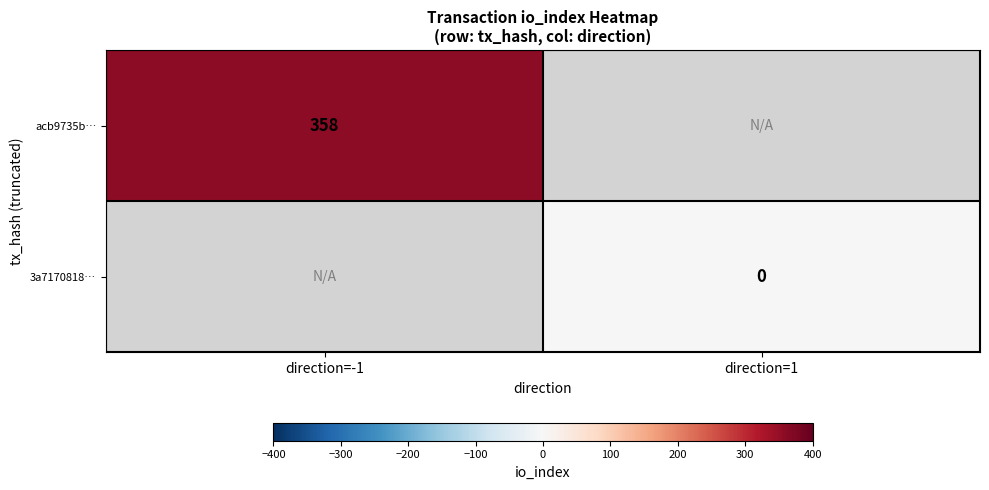

Is it true that acb9735b… equals 358 at direction=-1?

True